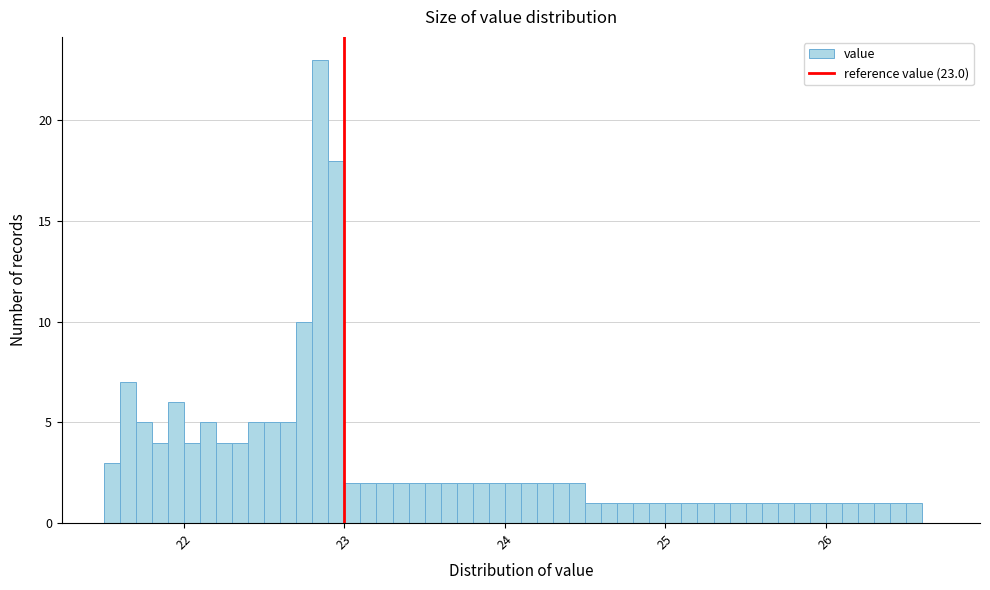

Read against the x-axis, roughly where is the centre of the tallest bar?

22.9